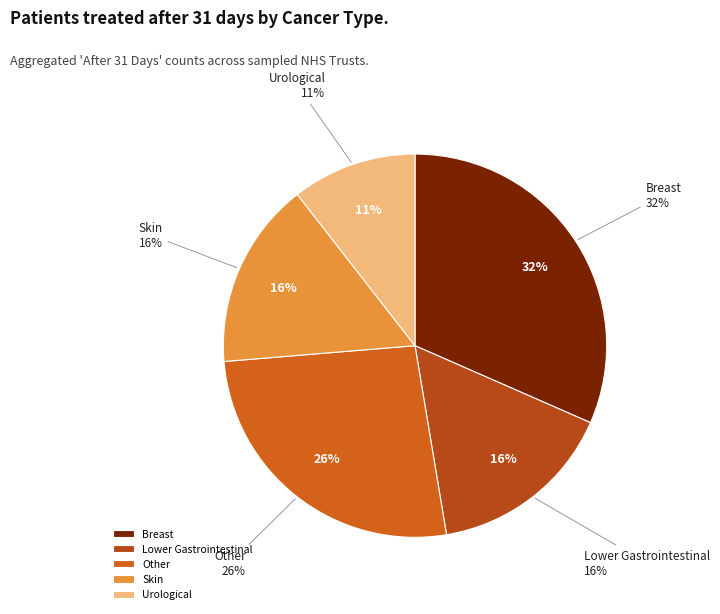

To the nearest percent, what portion does Skin represent?

16%